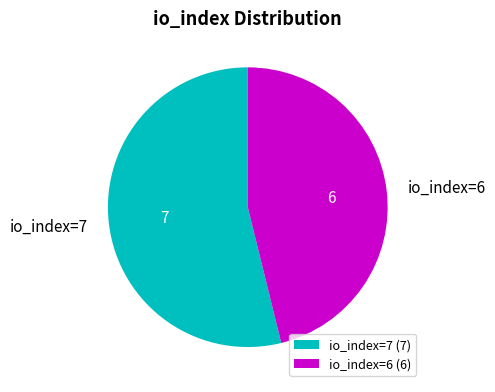

Is the sum of io_index=6 and io_index=7 greater than half?

Yes